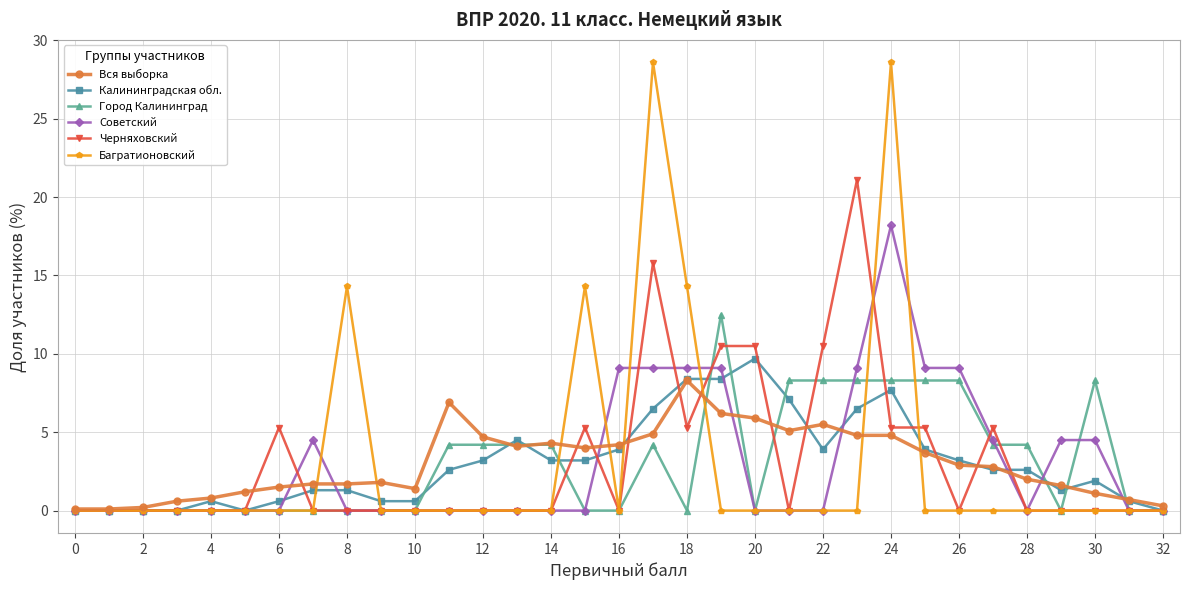

True or false: Багратионовский has more than 2 interior local peaks.

True